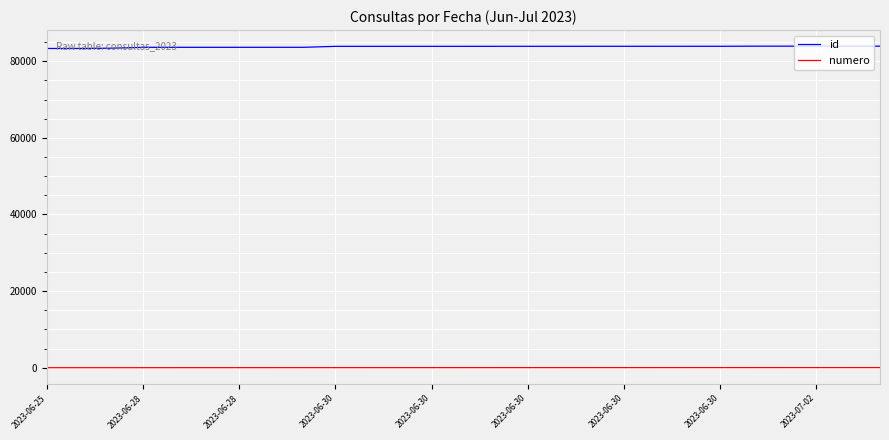

Rank the series by their maximum value, from lowest to highest.

numero, id